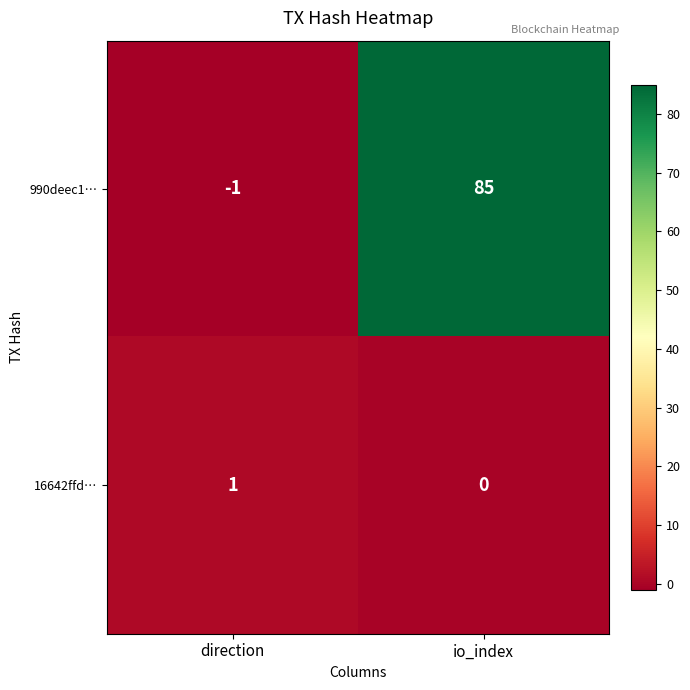

The 16642ffd… series shows 0 at direction. True or false?

False